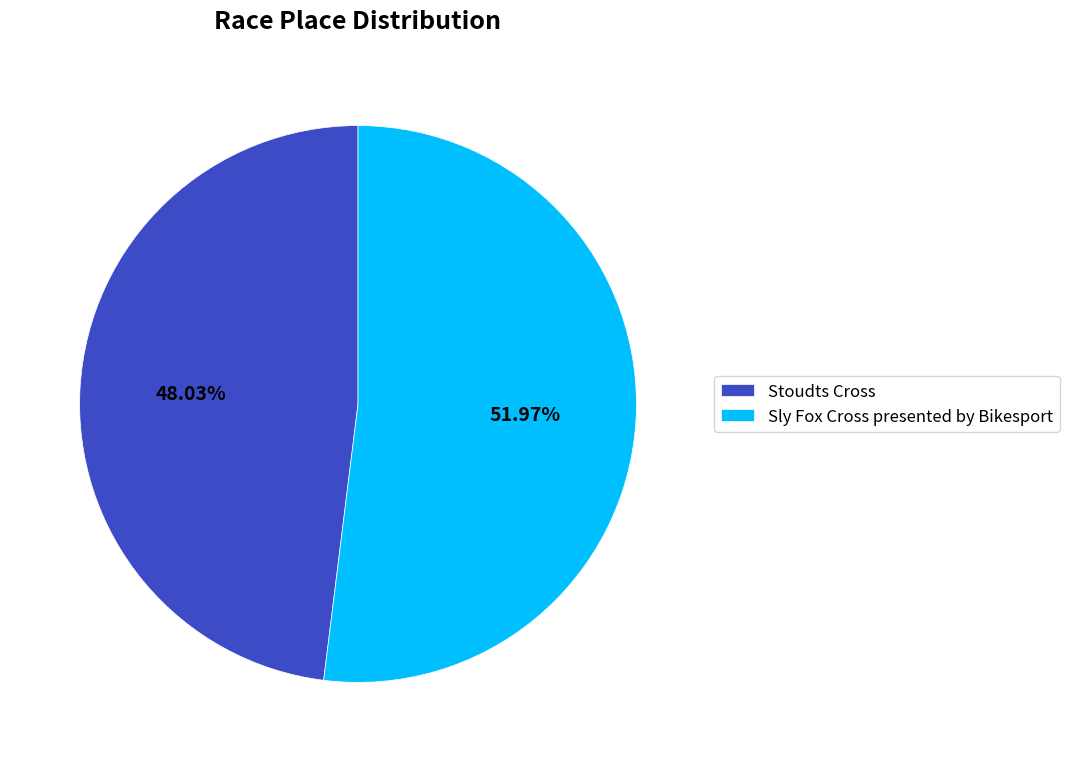

To the nearest percent, what portion does Stoudts Cross represent?

48%